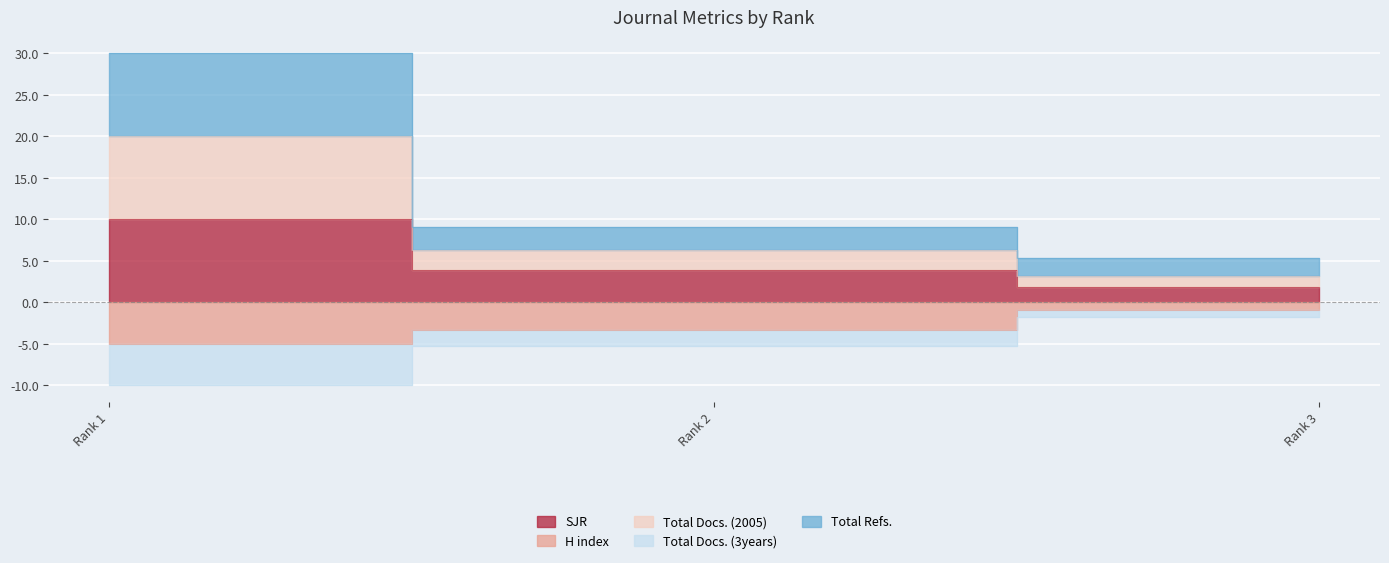

Between Rank 2 and Rank 3, which is larger?

Rank 2